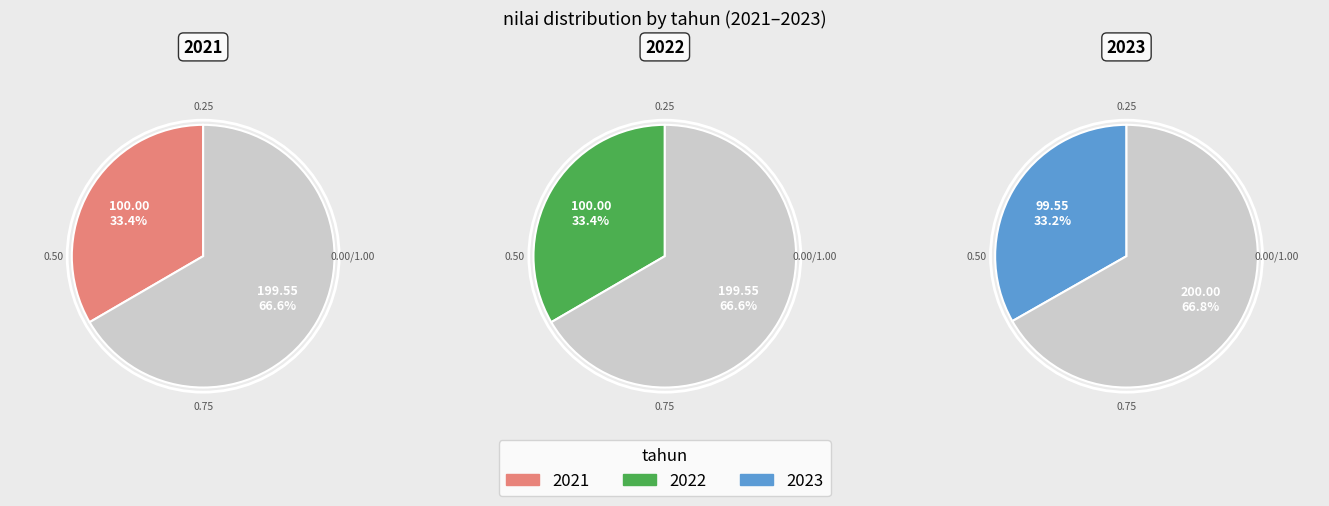

The 2022 slice represents 33% of the pie. True or false?

True